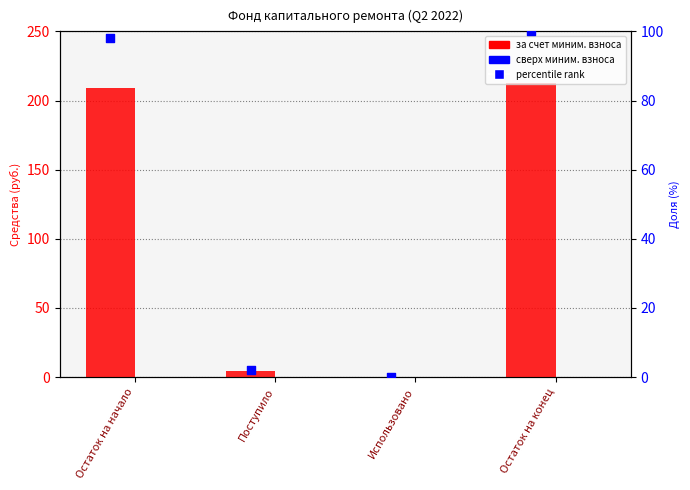

Which series has the largest Y range (max minus min)?

за счет миним. взноса